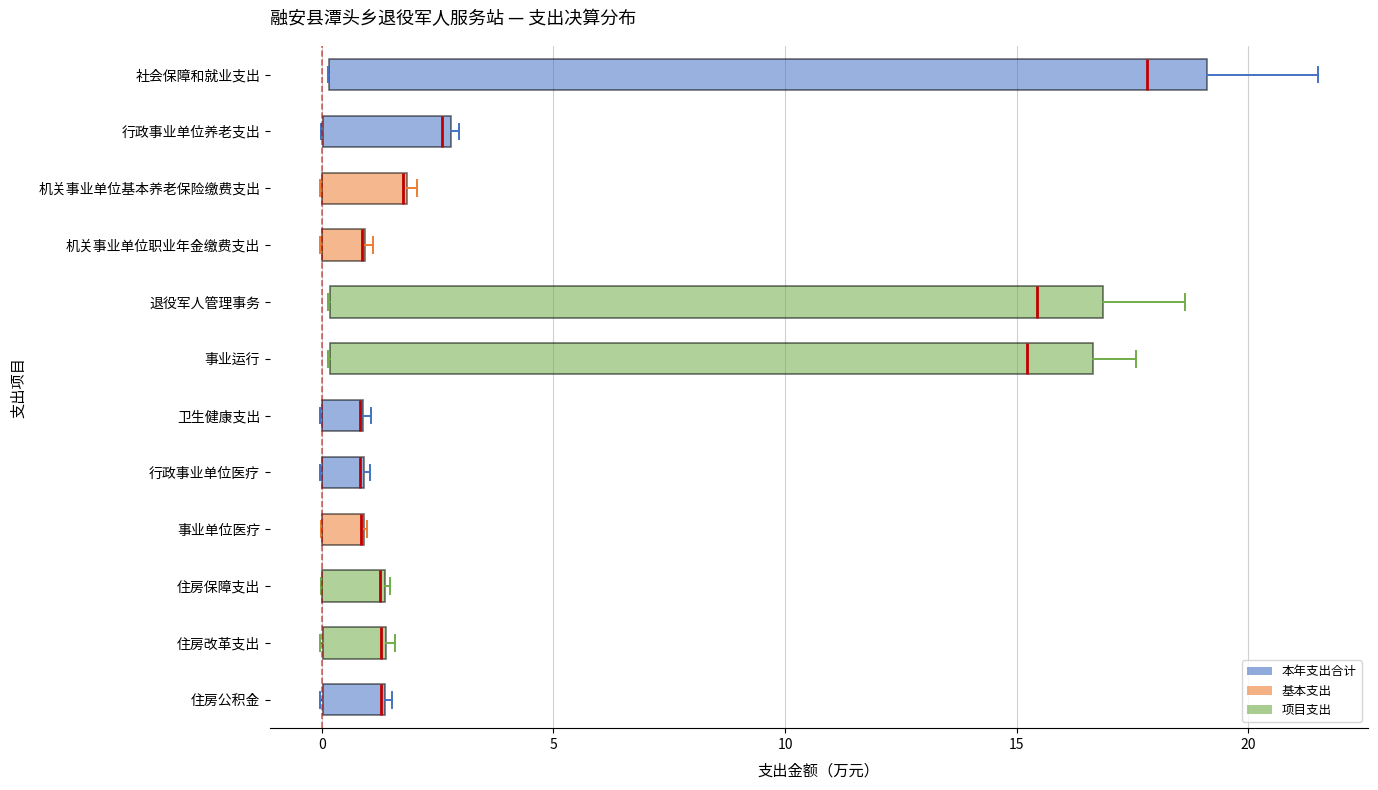

Where is the left edge of the box for 住房保障支出 on the x-axis? The values are not printed on the chart, so give them approximately, as read against the axis.

0.0